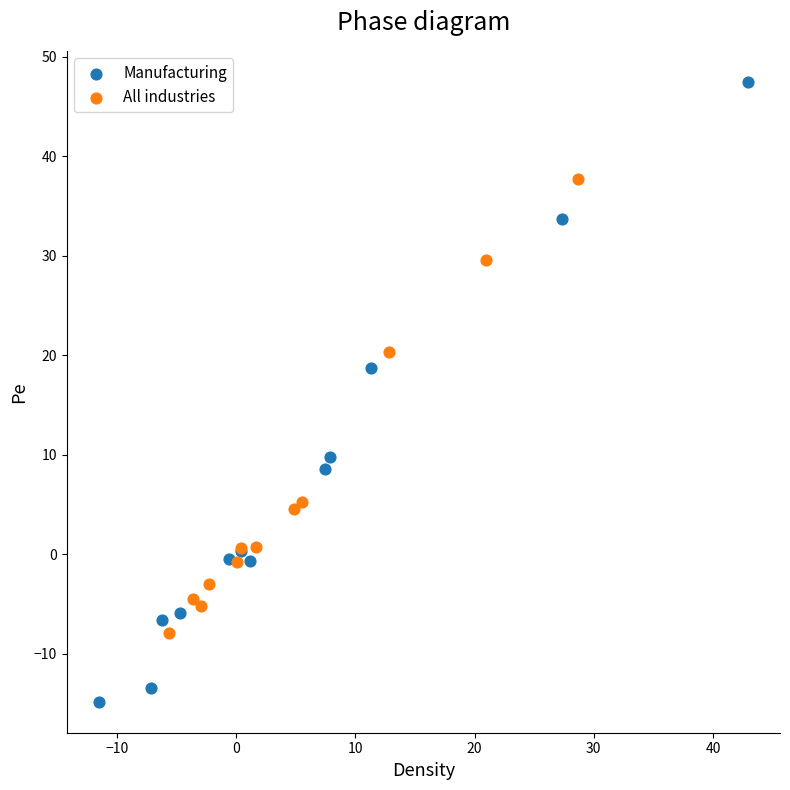

Which series reaches the minimum Y coordinate?

Manufacturing